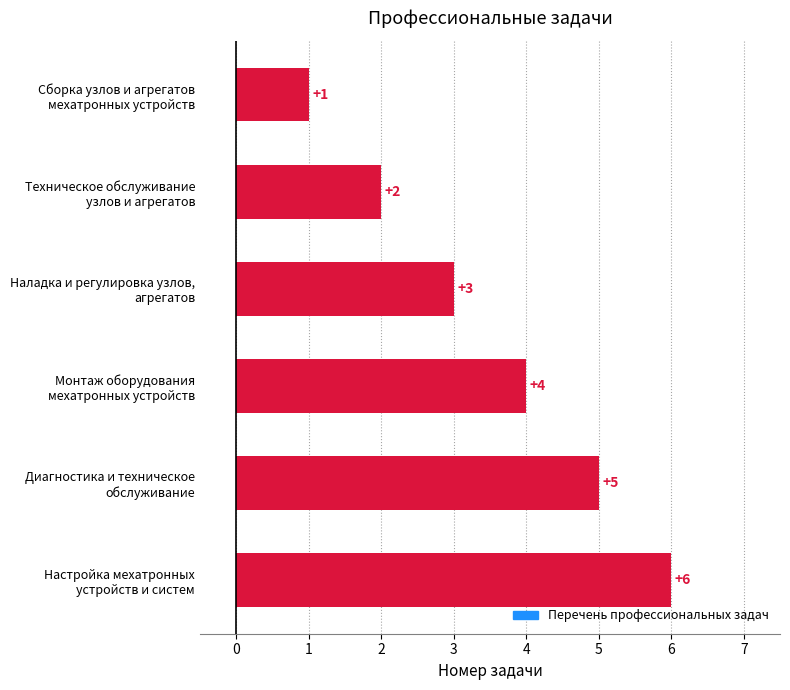

What is the difference between the maximum and second lowest values?

4